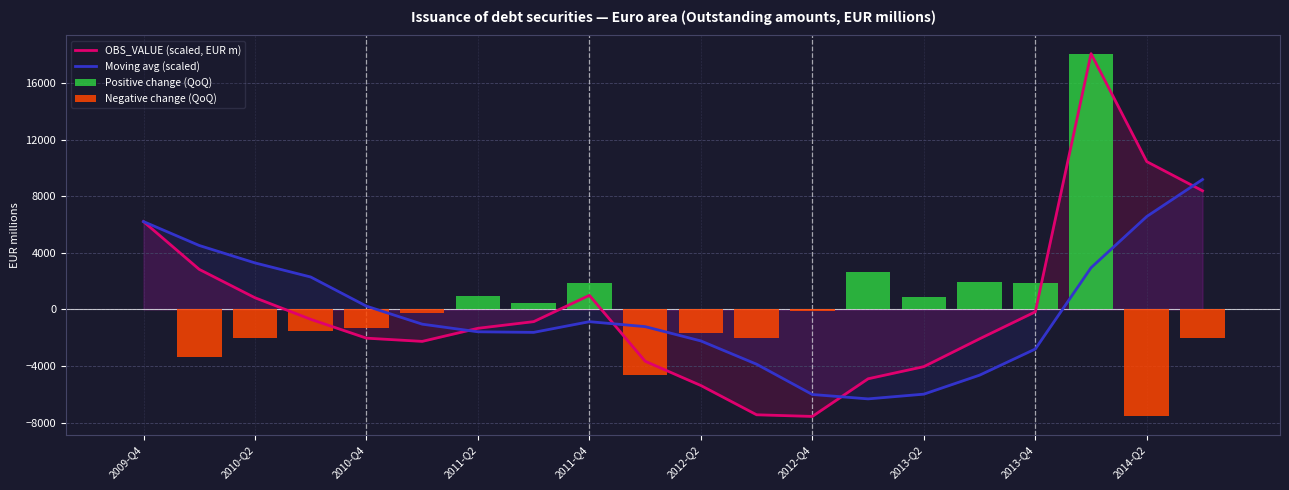

How many values in Positive change (QoQ) are above zero?

8